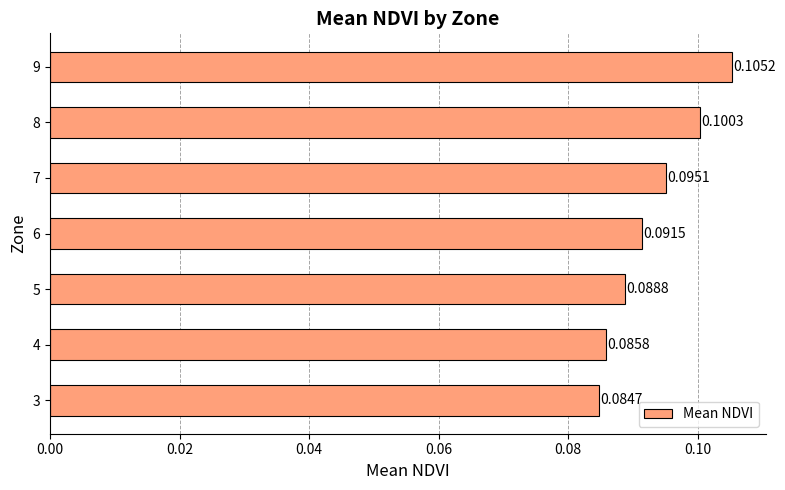

What is the sum of all values?

0.7